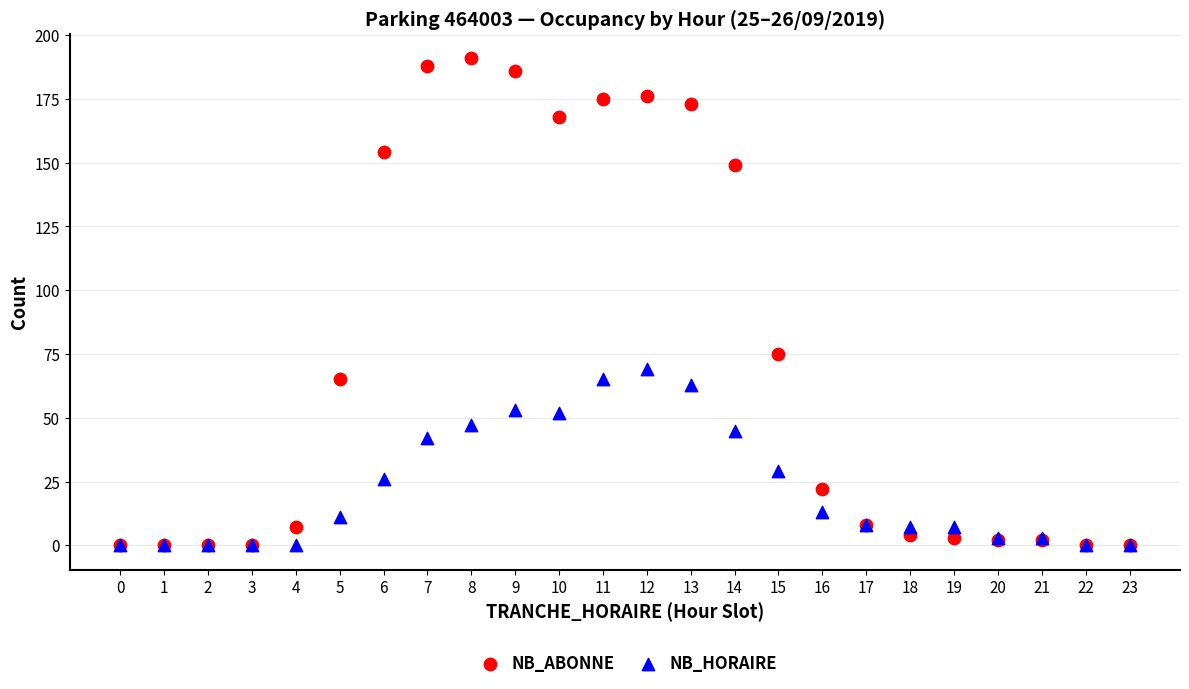

Which series reaches the maximum Y coordinate?

NB_ABONNE